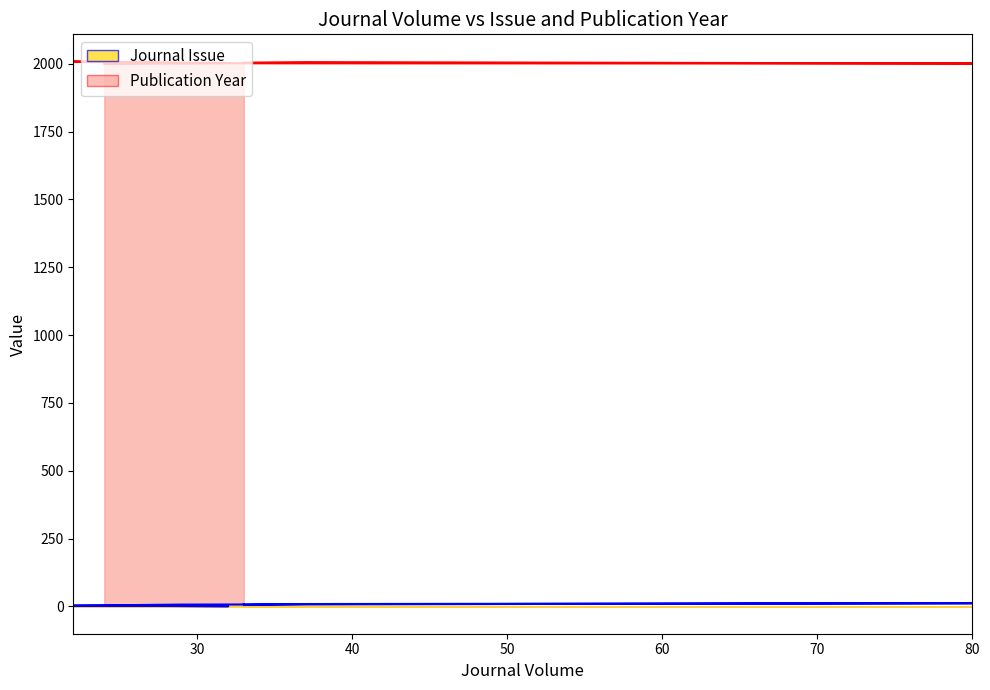

What is the label of the 6th point from the right?

37